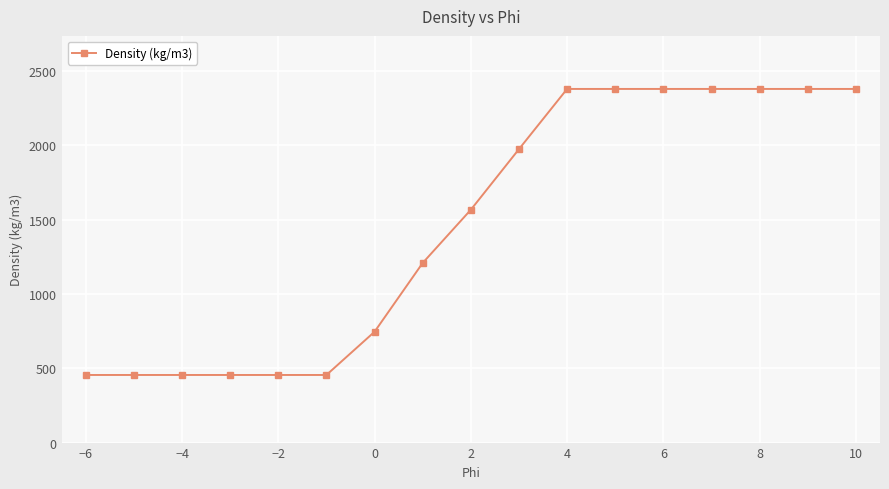

What is the maximum value shown in the chart?

2380